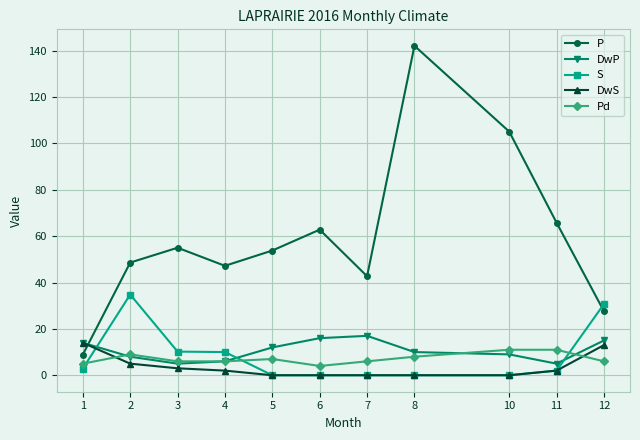

What is the difference between the second highest and second lowest values in the P series?

77.5